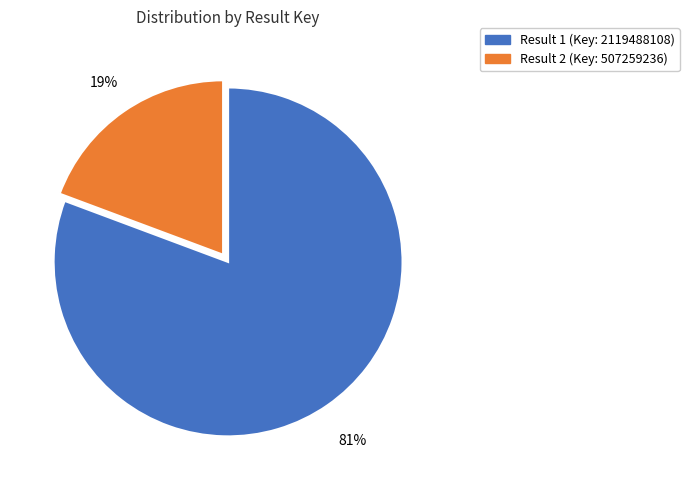

To the nearest percent, what is the average slice percentage?

50%